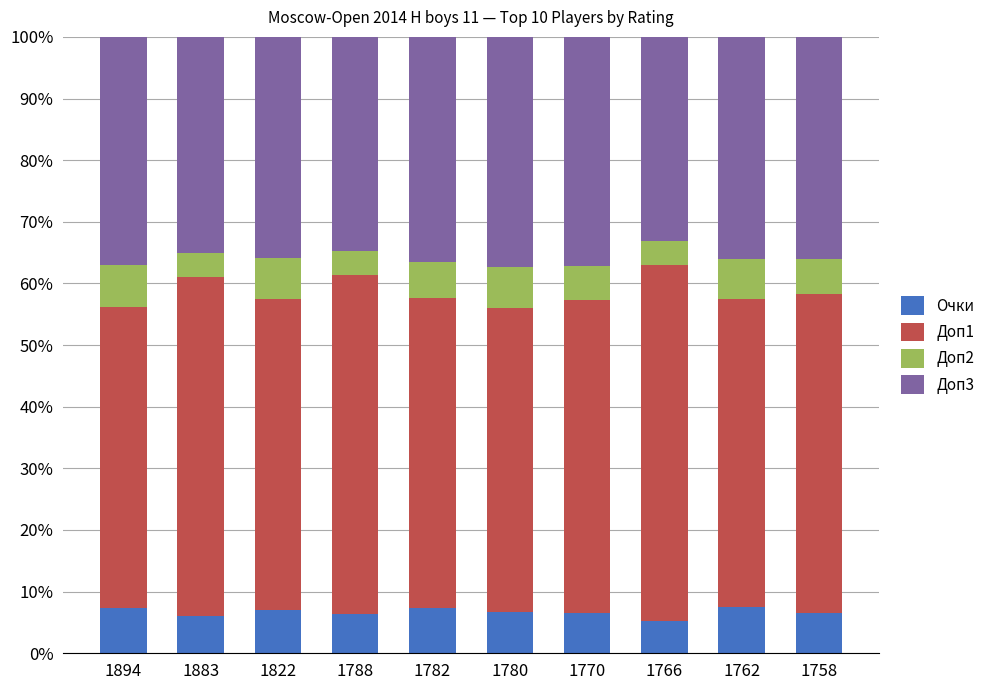

What is the total value across all series at 1758?

100.0